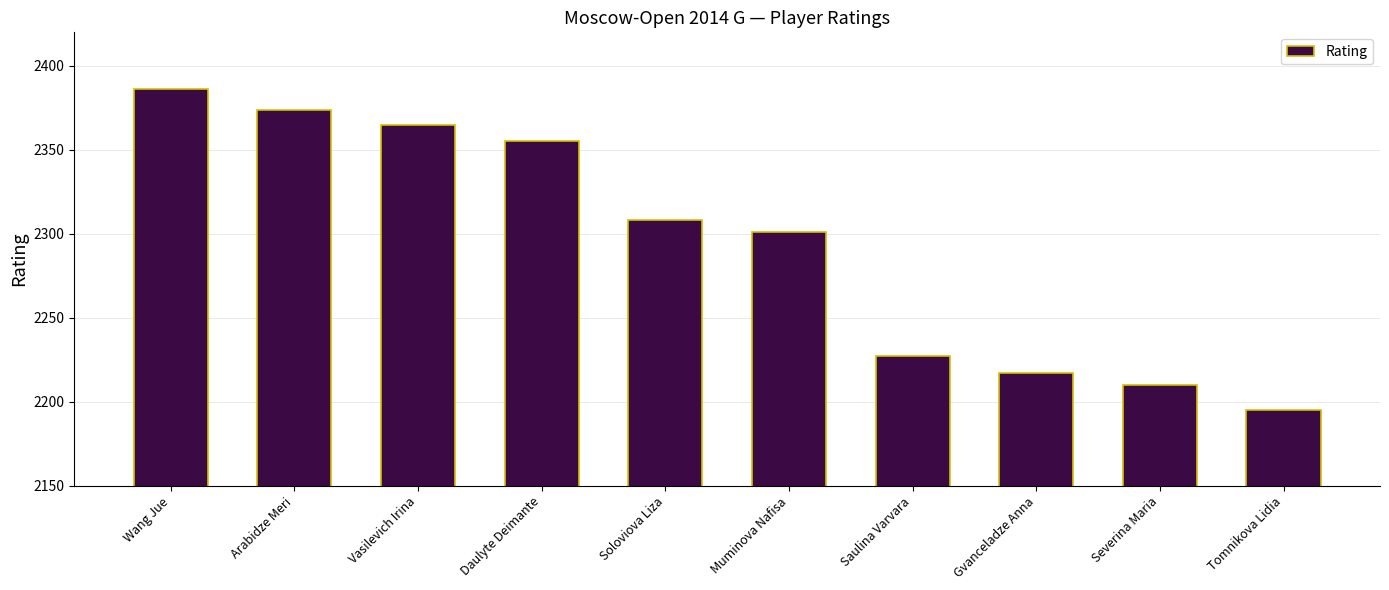

What is the difference between the values at Vasilevich Irina and Severina Maria?

155